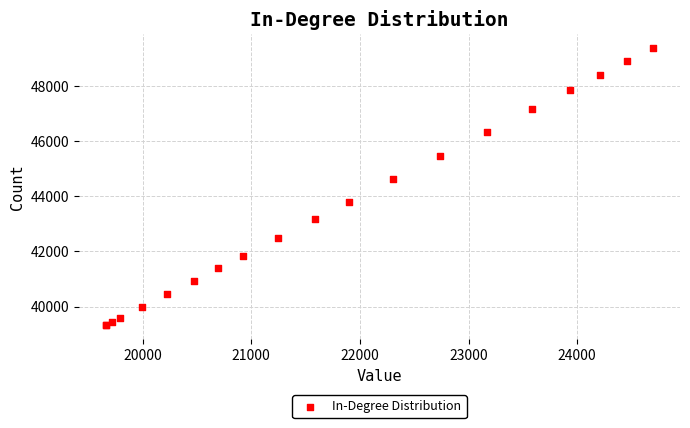

What Y value in the scatter plot is closest to 44359?

44618.0